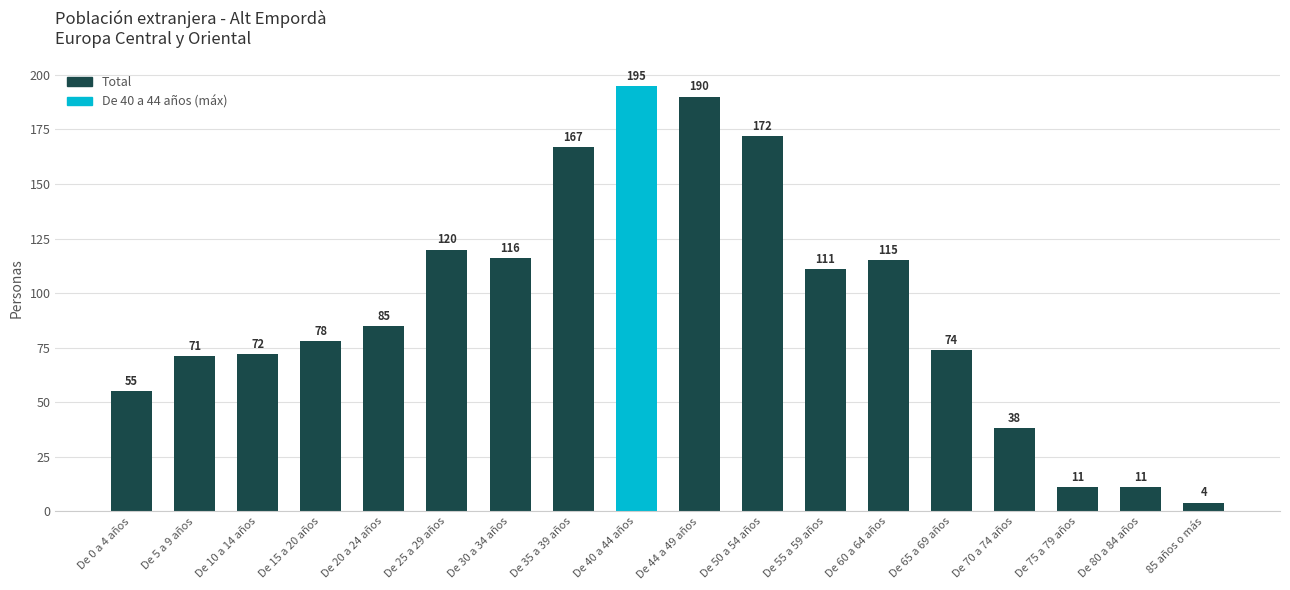

What position from the left is De 60 a 64 años?

13